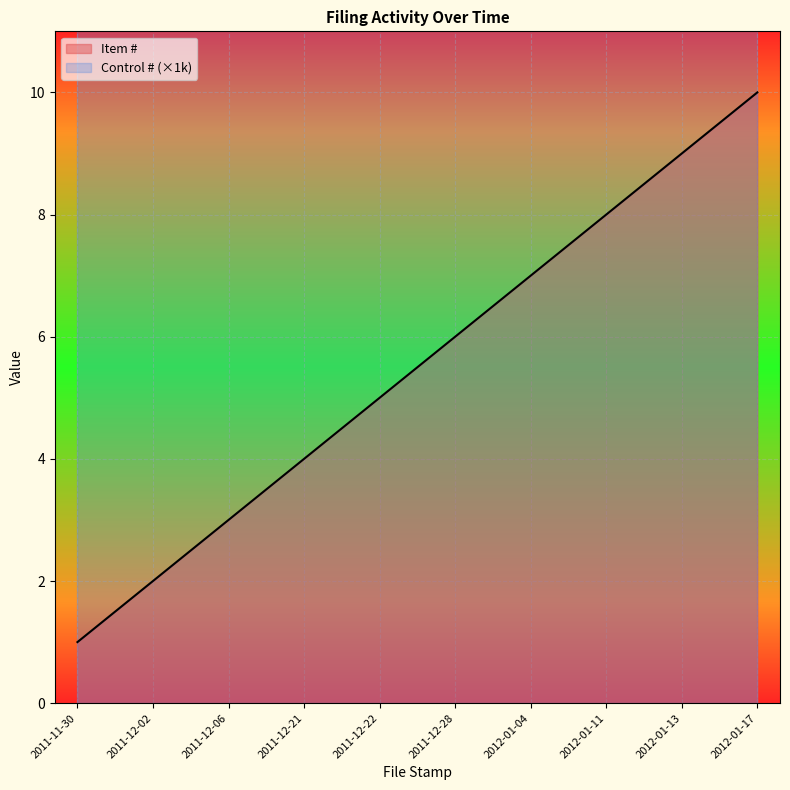

True or false: there are more than 2 points higher than both neighbors.

False